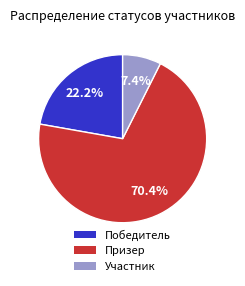

To the nearest percent, what is the difference between the Участник and Победитель slice percentages?

15%